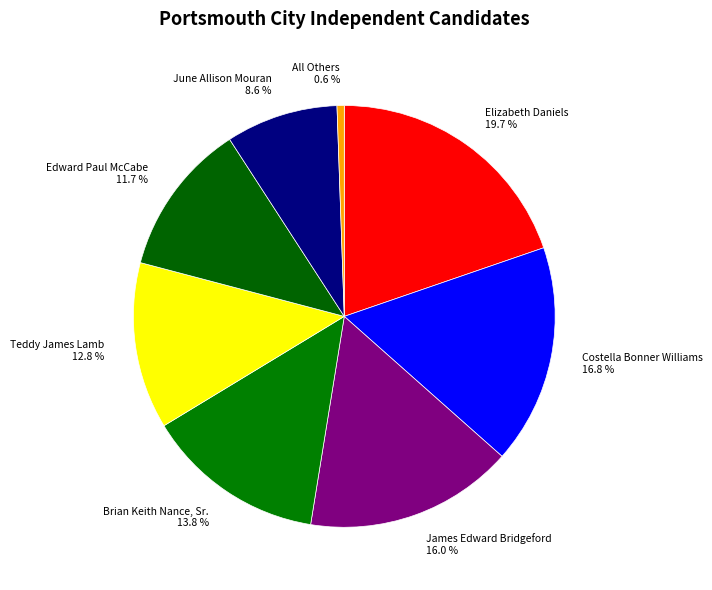

The All Others slice represents 7% of the pie. True or false?

False